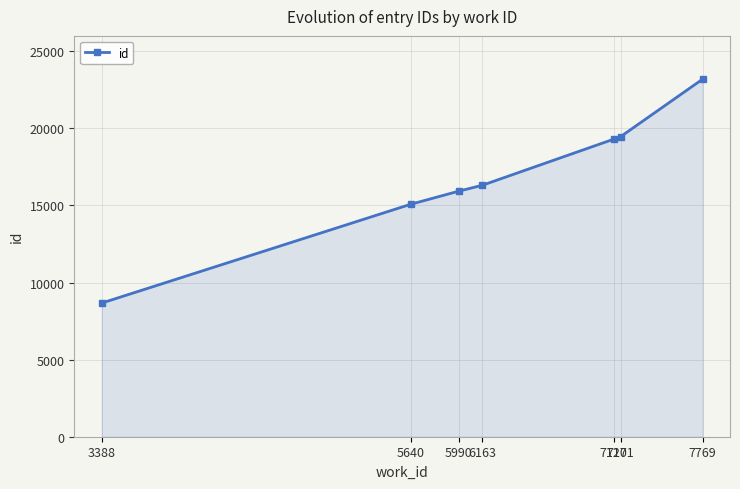

True or false: the data has more than 2 interior local peaks.

False